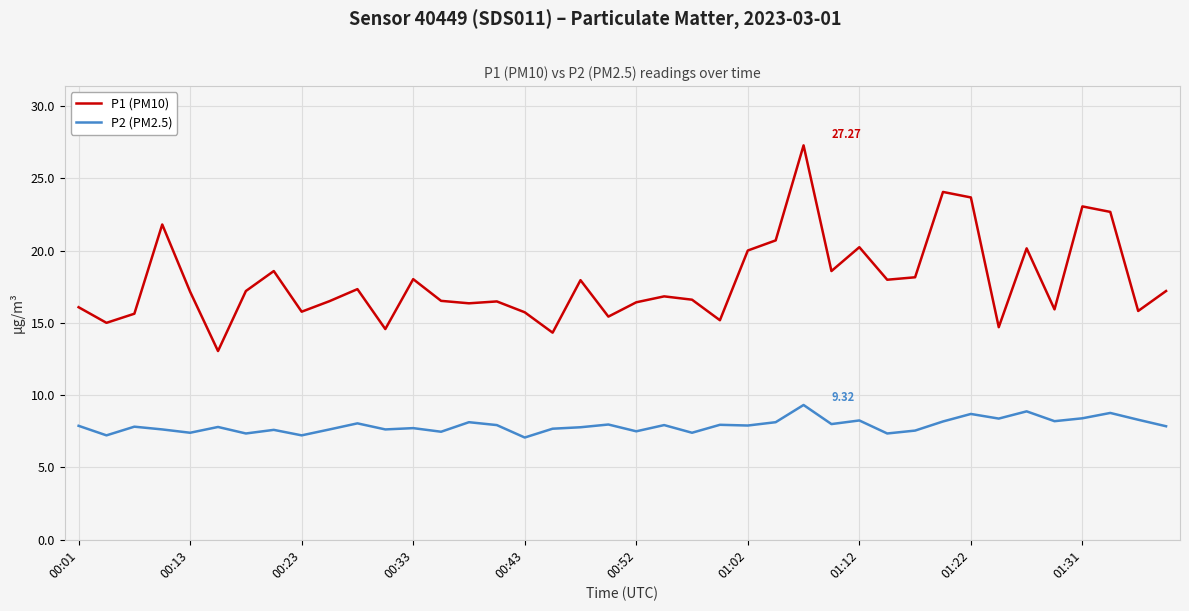

Count the number of categories in the chart.

40